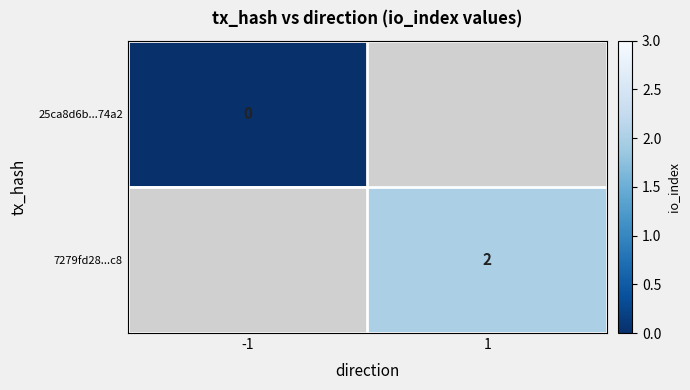

Count the number of data series in this chart.

2